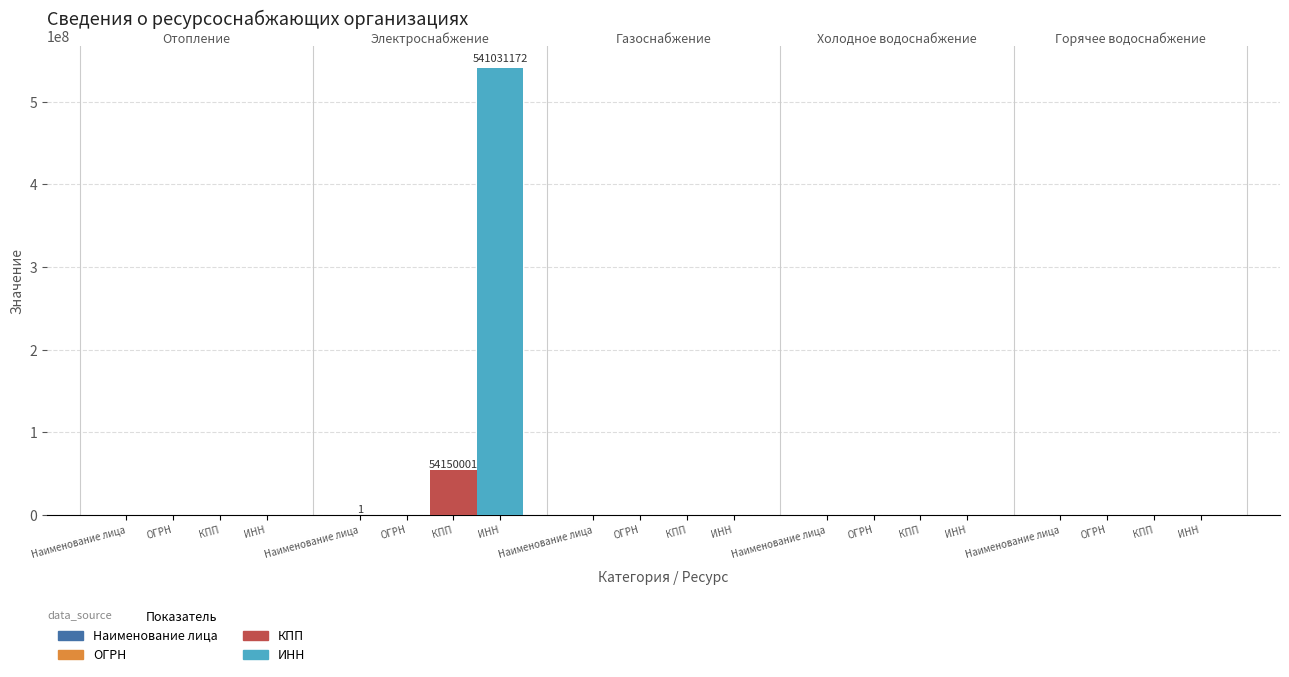

How many distinct data groups are displayed?

3